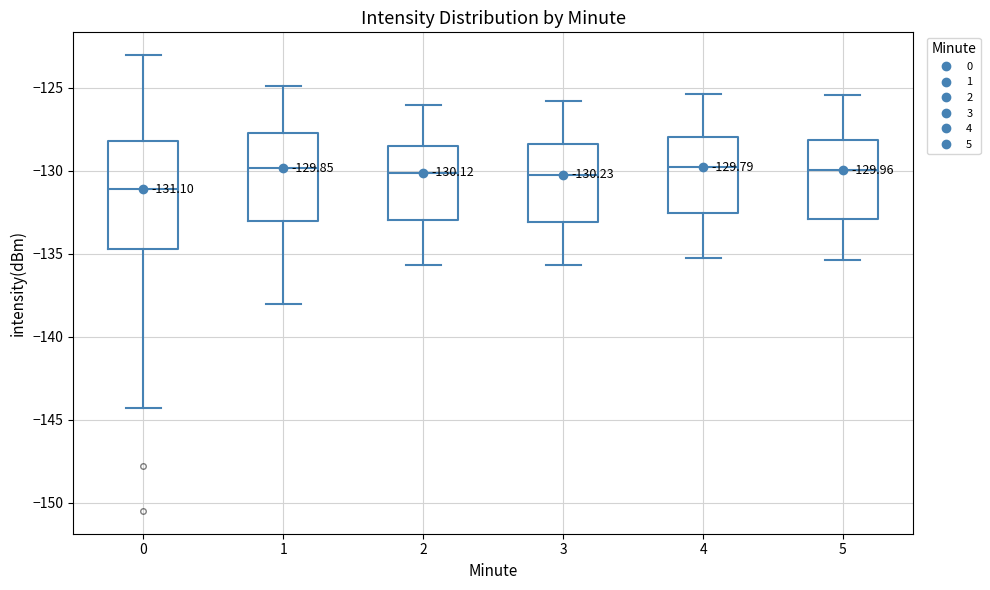

Which box is the tallest, from its lower edge to its upper edge?

0